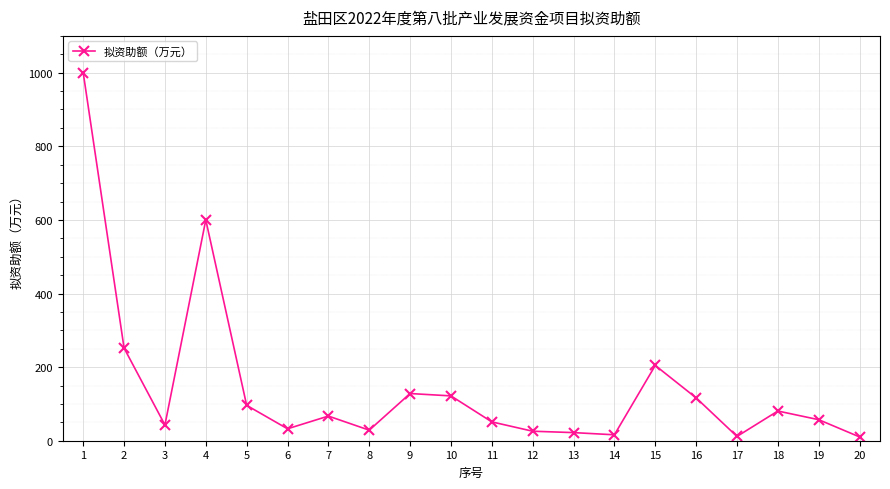

What is the change in value from 16 to 19?

-59.3